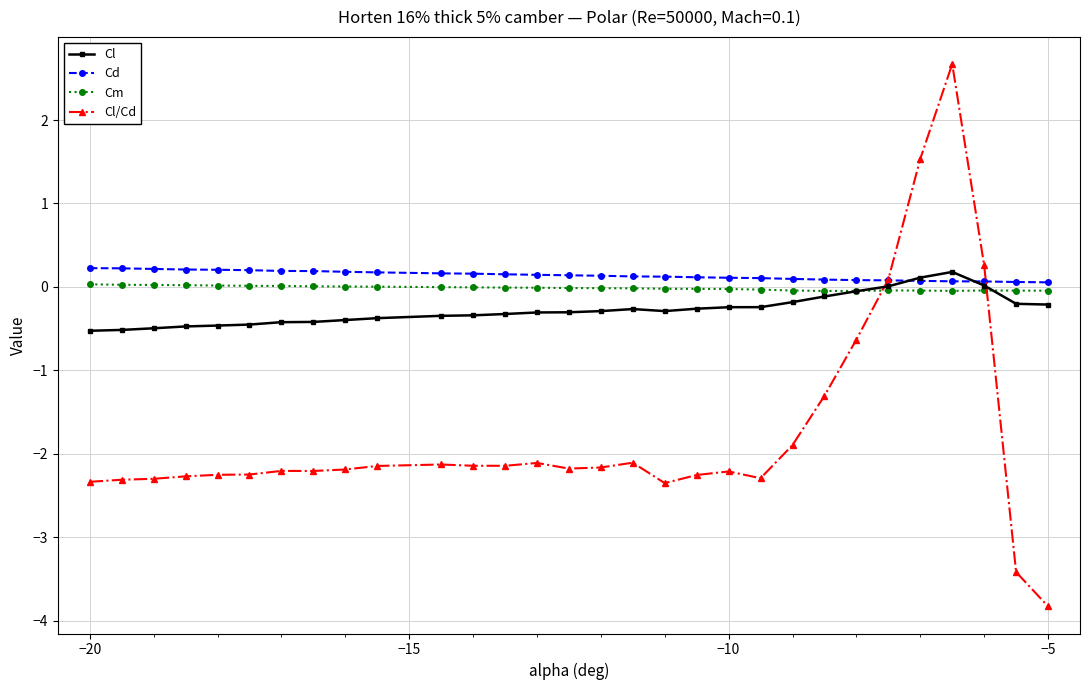

At how many categories does at least one series exceed -3?

30